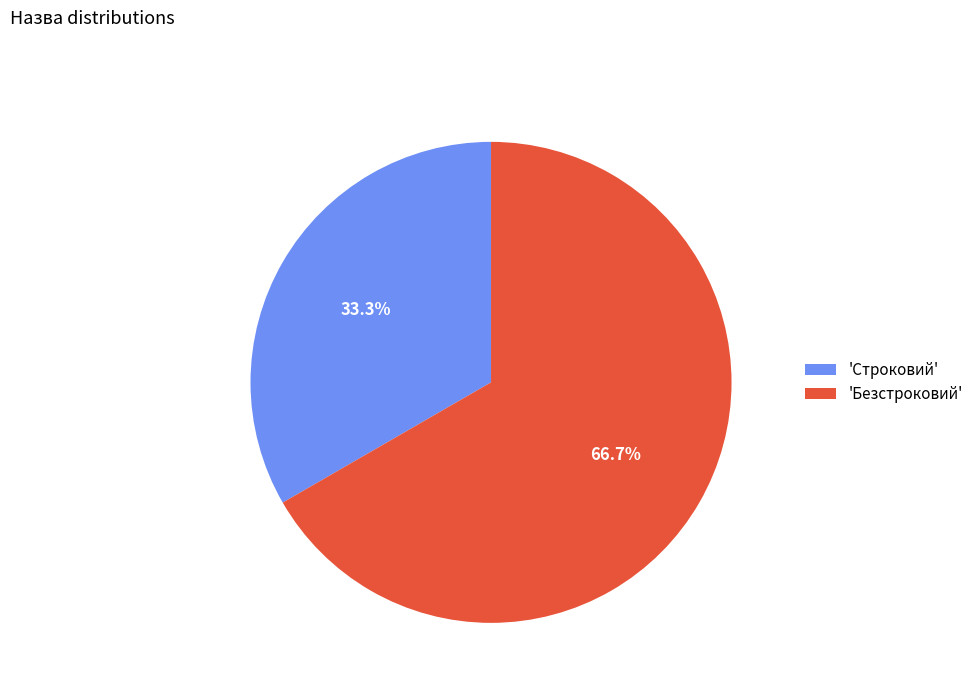

Does 'Безстроковий' represent more than half of the total?

Yes